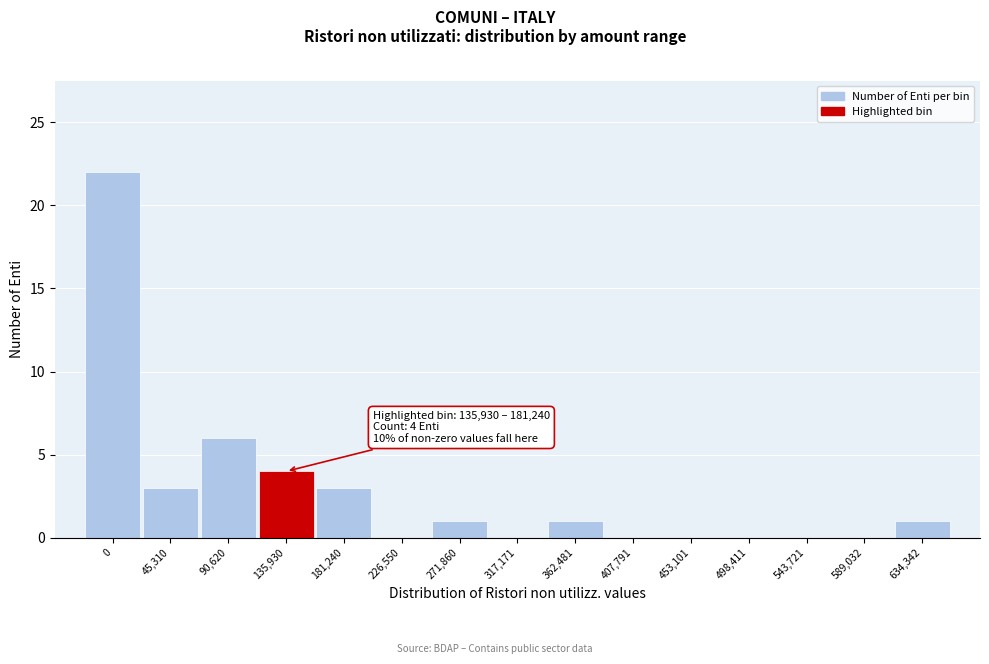

Reading left to right, transcribe all the data shown in this chart.

0=22	45,310=3	90,620=6	135,930=4	181,240=3	226,550=0	271,860=1	317,171=0	362,481=1	407,791=0	453,101=0	498,411=0	543,721=0	589,032=0	634,342=1